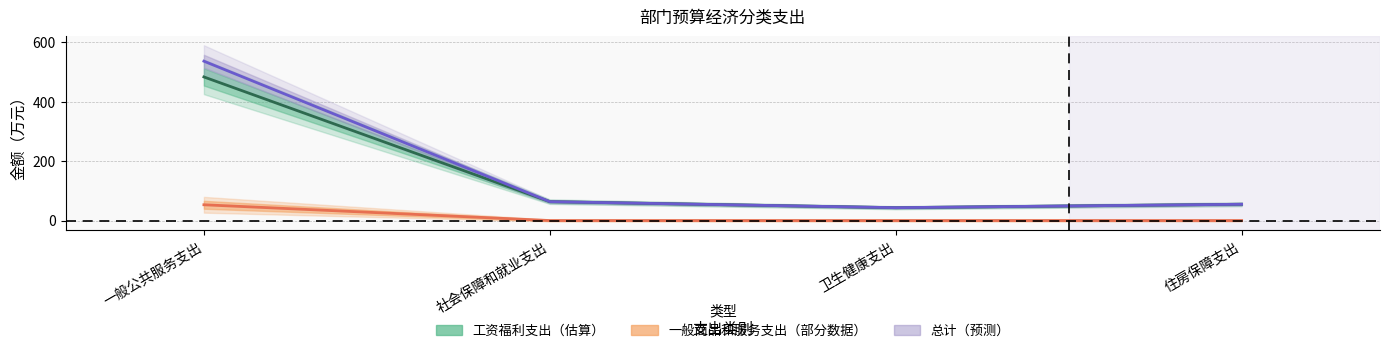

Reading left to right, list all the values displayed in this chart.

工资福利支出: 一般公共服务支出=483.2	社会保障和就业支出=63.6	卫生健康支出=43.3	住房保障支出=54.8
一般商品和服务支出: 一般公共服务支出=53.0	社会保障和就业支出=0.0	卫生健康支出=0.0	住房保障支出=0.0
总计: 一般公共服务支出=536.3	社会保障和就业支出=63.6	卫生健康支出=43.3	住房保障支出=54.8